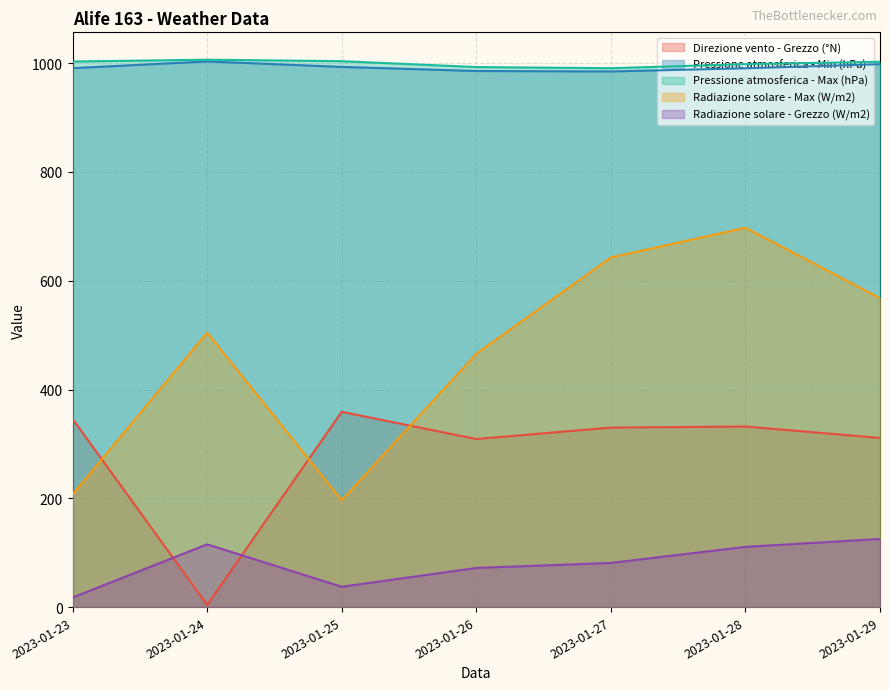

True or false: Pressione atmosferica - Min (hPa) has more than 0 interior local peaks.

True